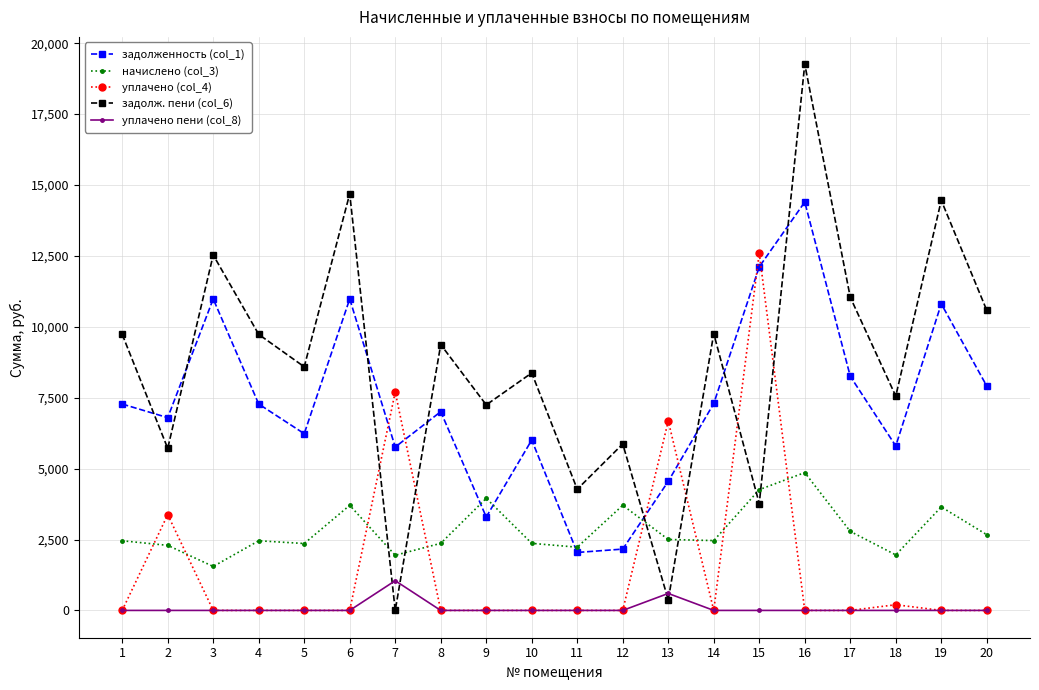

The value of начислено (col_3) at 13 is 928.0. True or false?

False